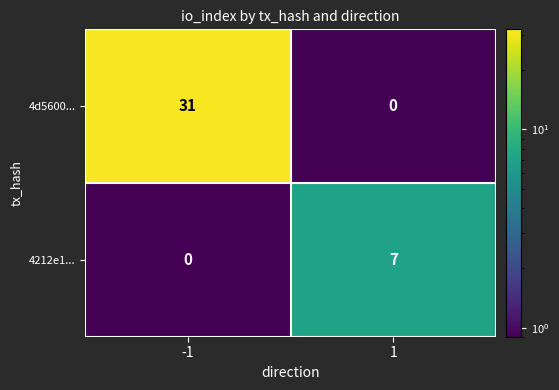

Between -1 and 1, which series saw the biggest shift?

4d5600...